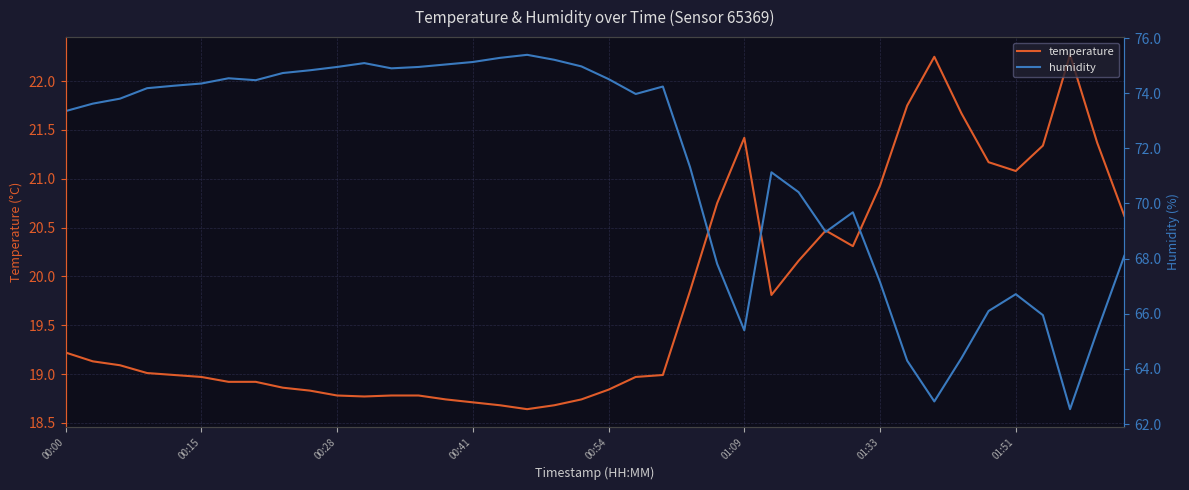

How many data points in humidity are above 73?

23